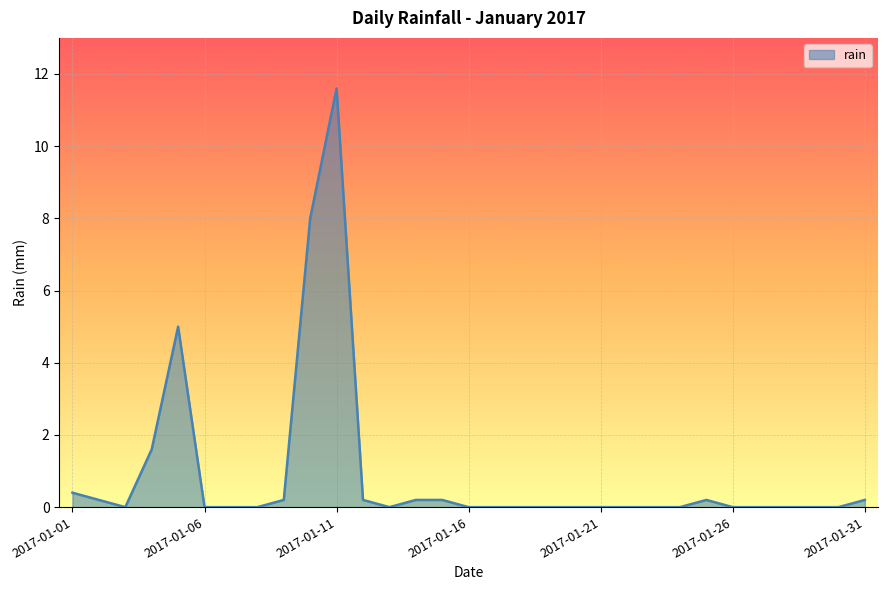

Count the number of categories in the chart.

31